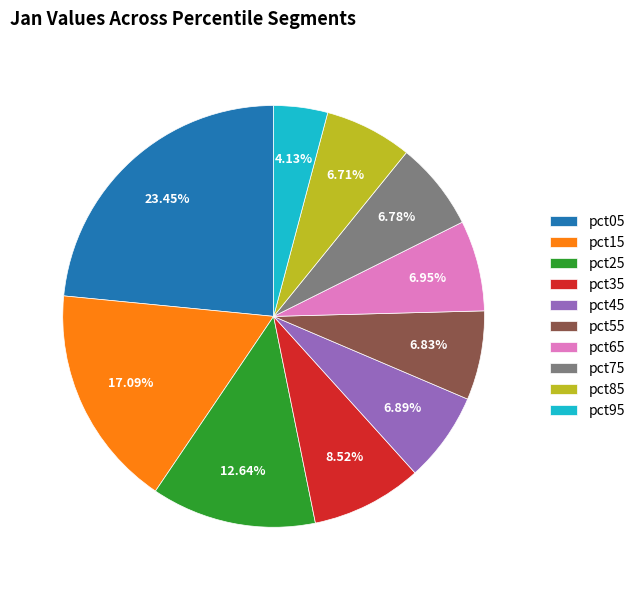

Does pct55 represent more than half of the total?

No